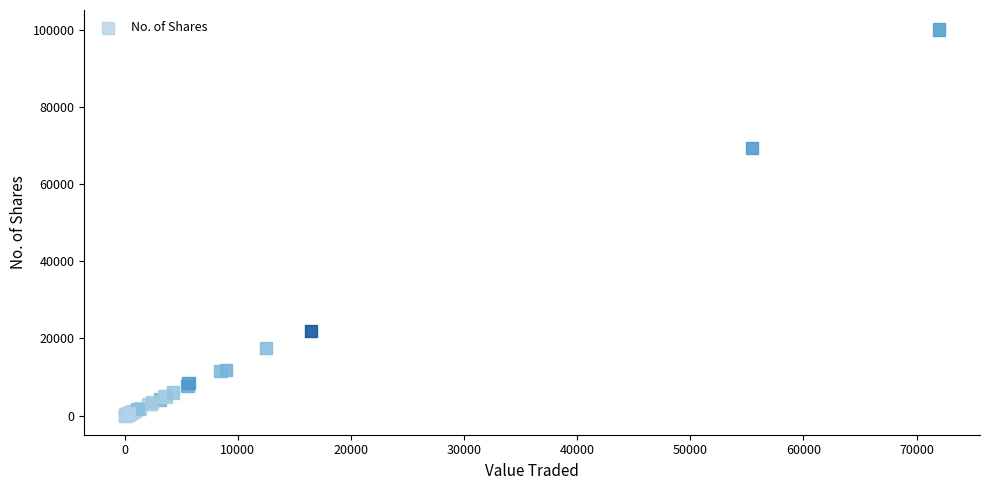

What Y value in the scatter plot is closest to 50080?

69300